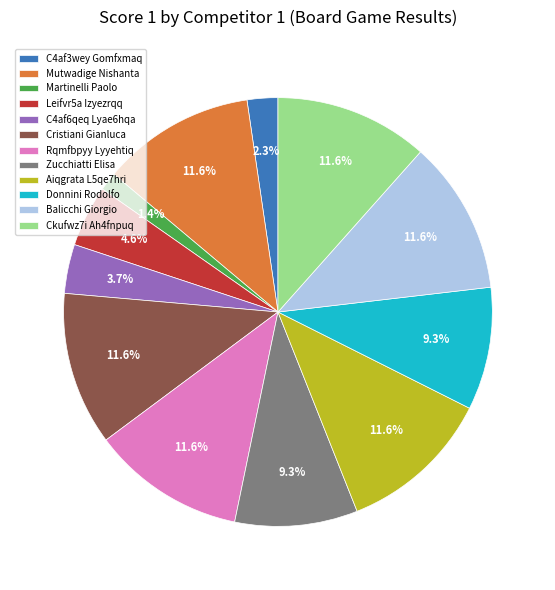

What is the ratio of the value at Zucchiatti Elisa to the value at Aiqgrata L5qe7hri?

0.8